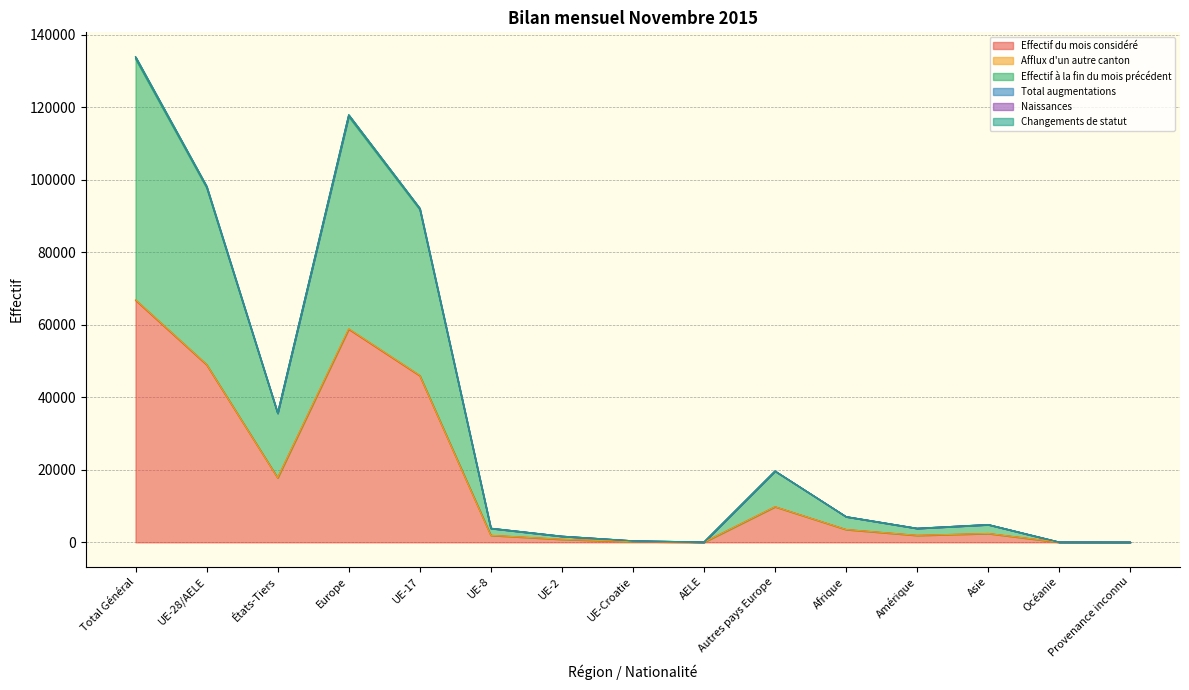

In Effectif du mois considéré, how many points are lower than both neighbors (excluding endpoints)?

3